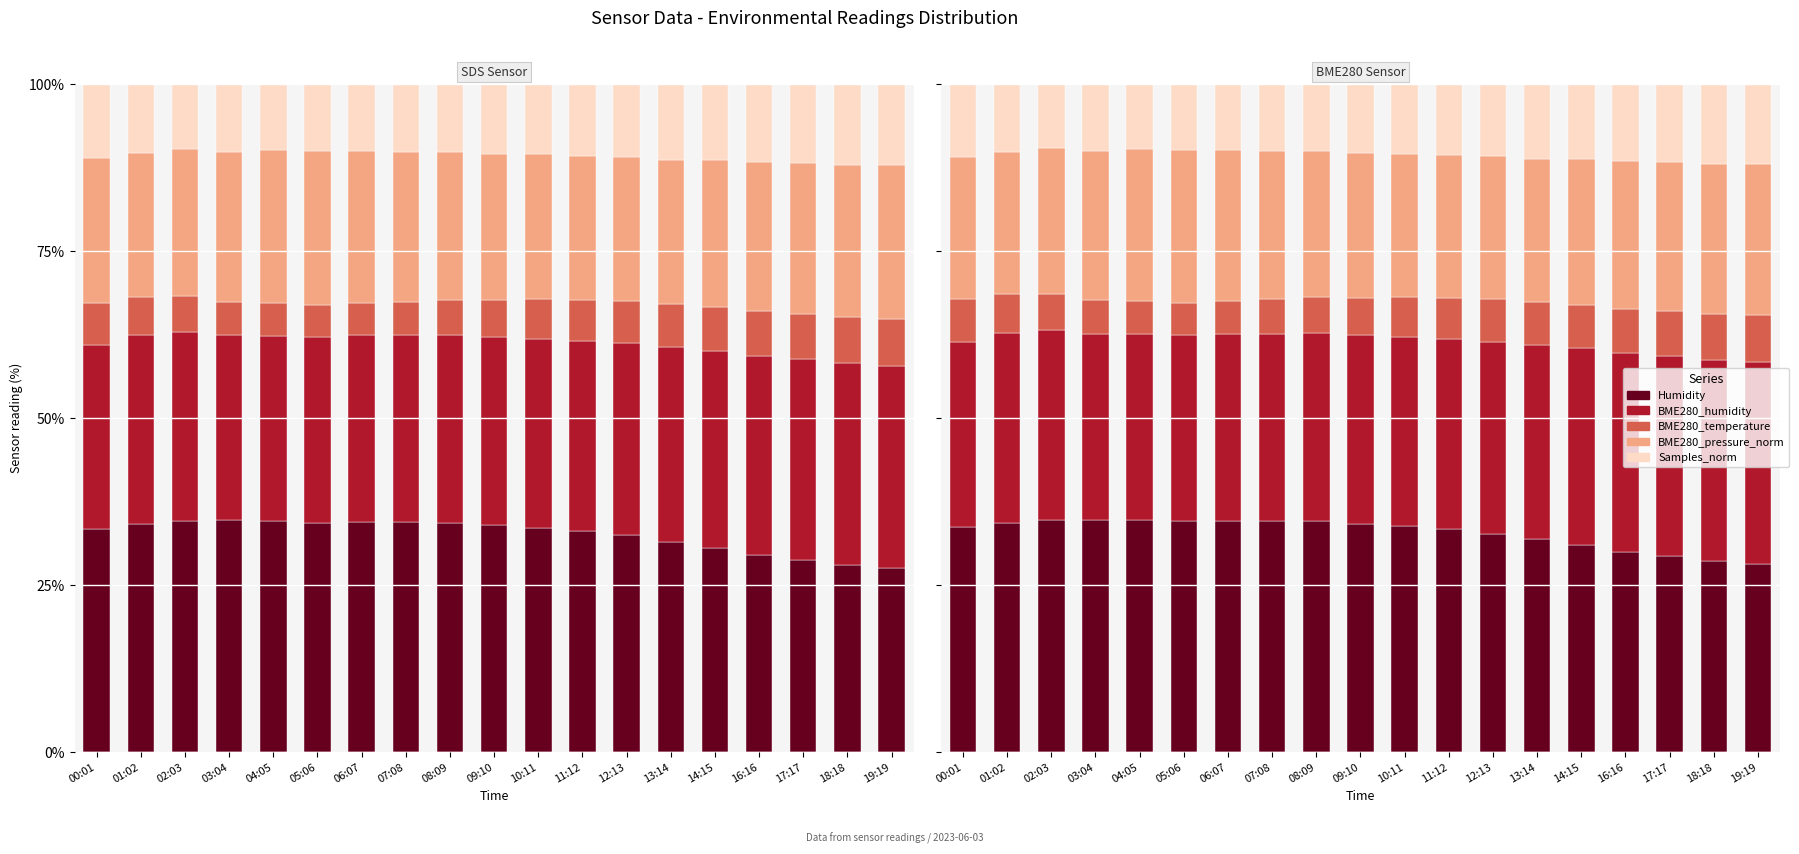

Rank the series by their average value, from lowest to highest.

BME280_temperature, Samples_norm, BME280_pressure_norm, BME280_humidity, Humidity